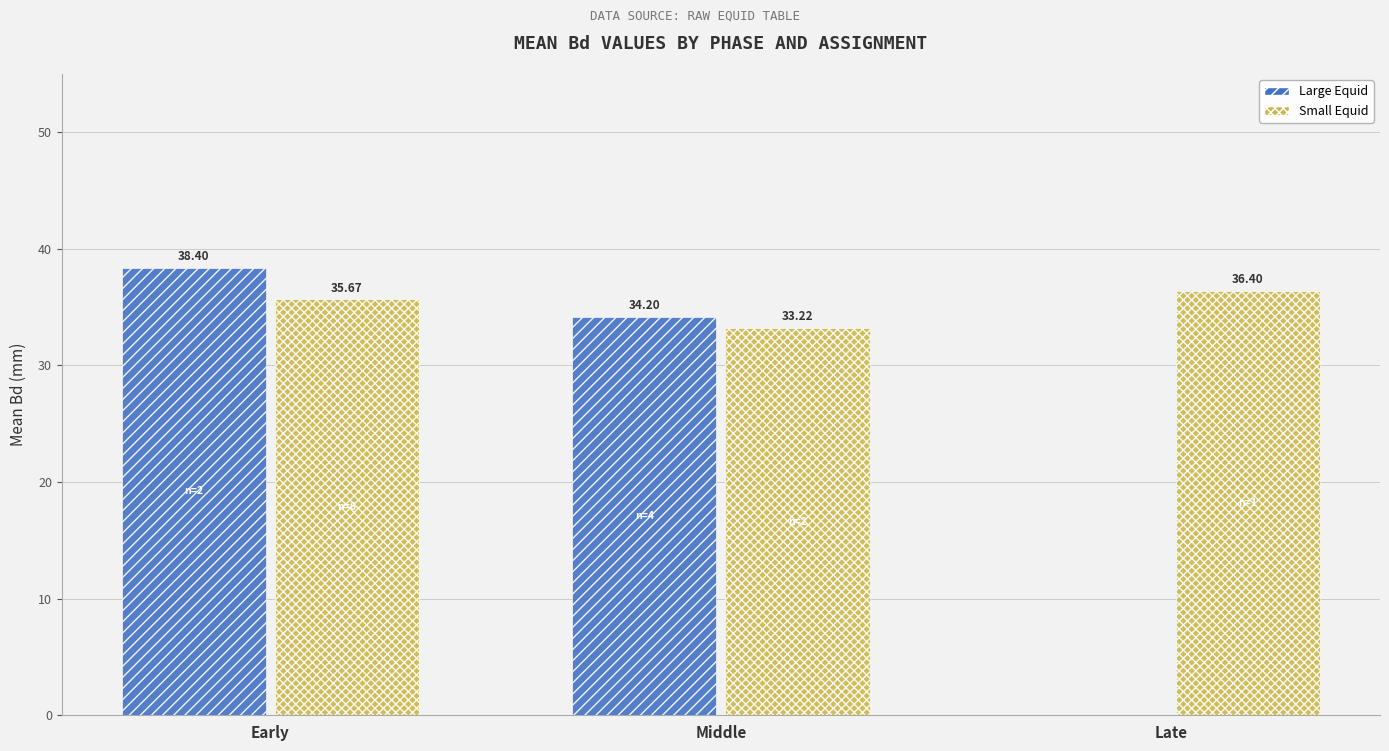

Is the value of Small Equid at Middle greater than the value of Large Equid at Early?

No